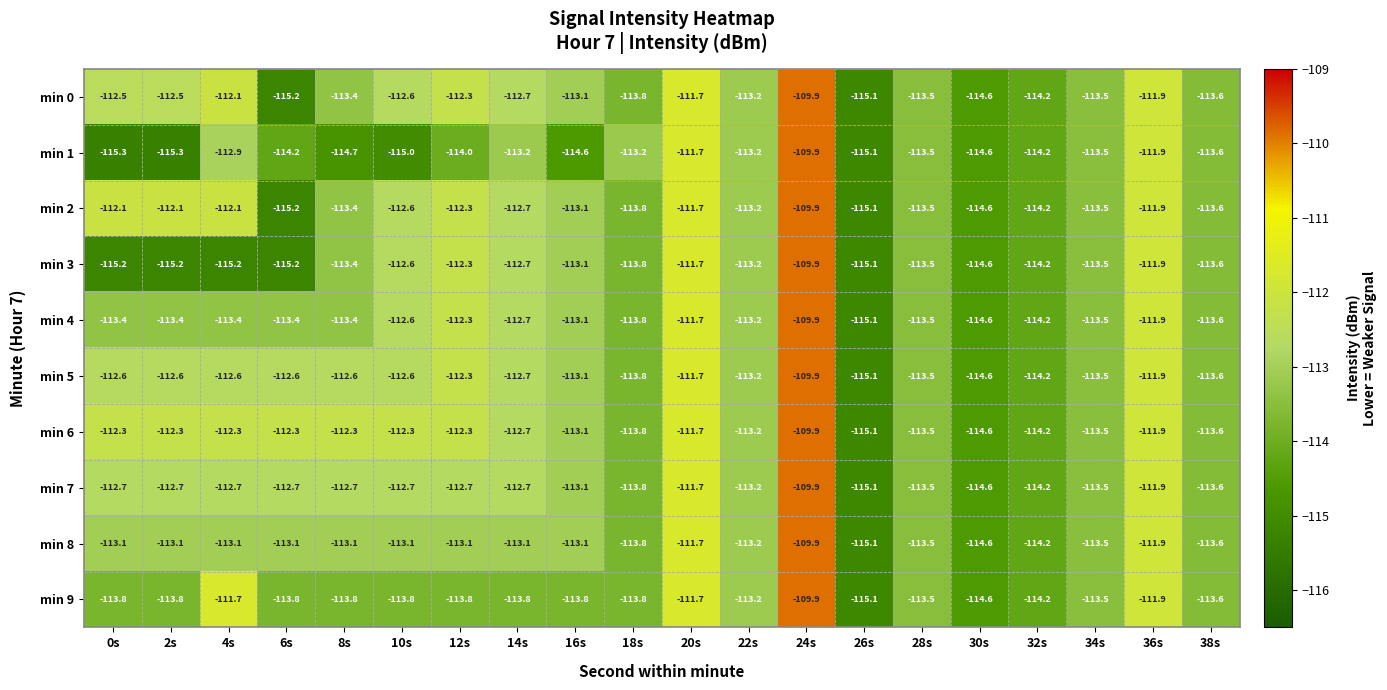

What is the highest value of the min 6 series?

-109.9